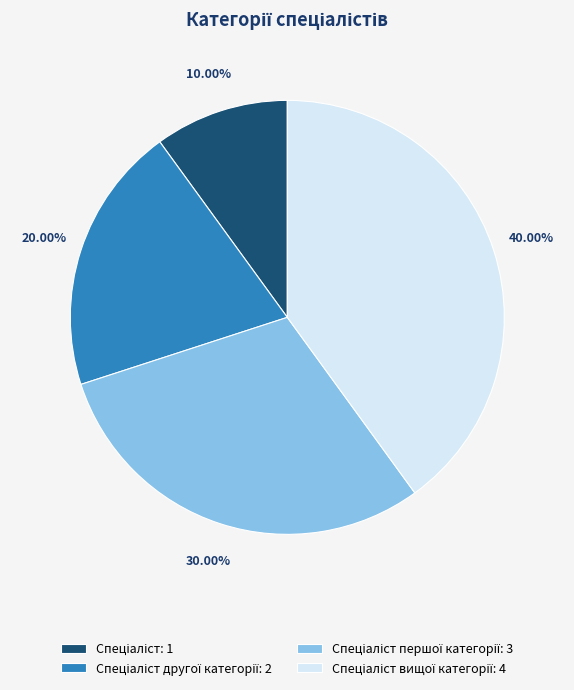

To the nearest percent, what is the difference between the largest and smallest slice percentages?

30%